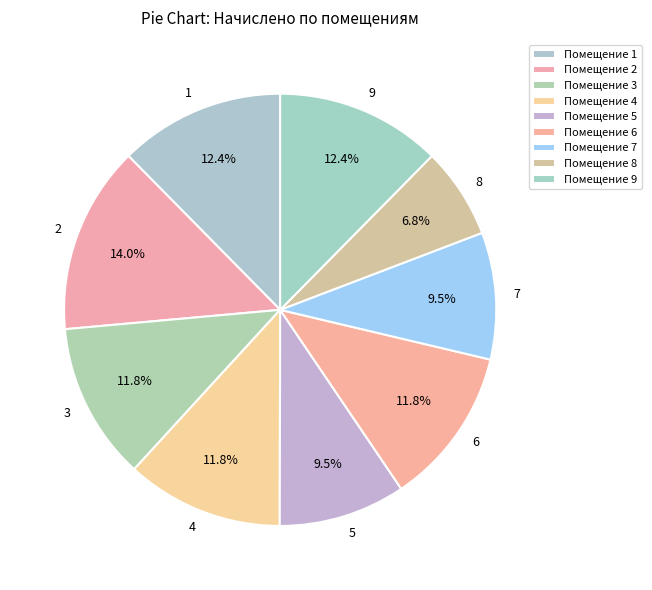

How many segments does this pie chart have?

9